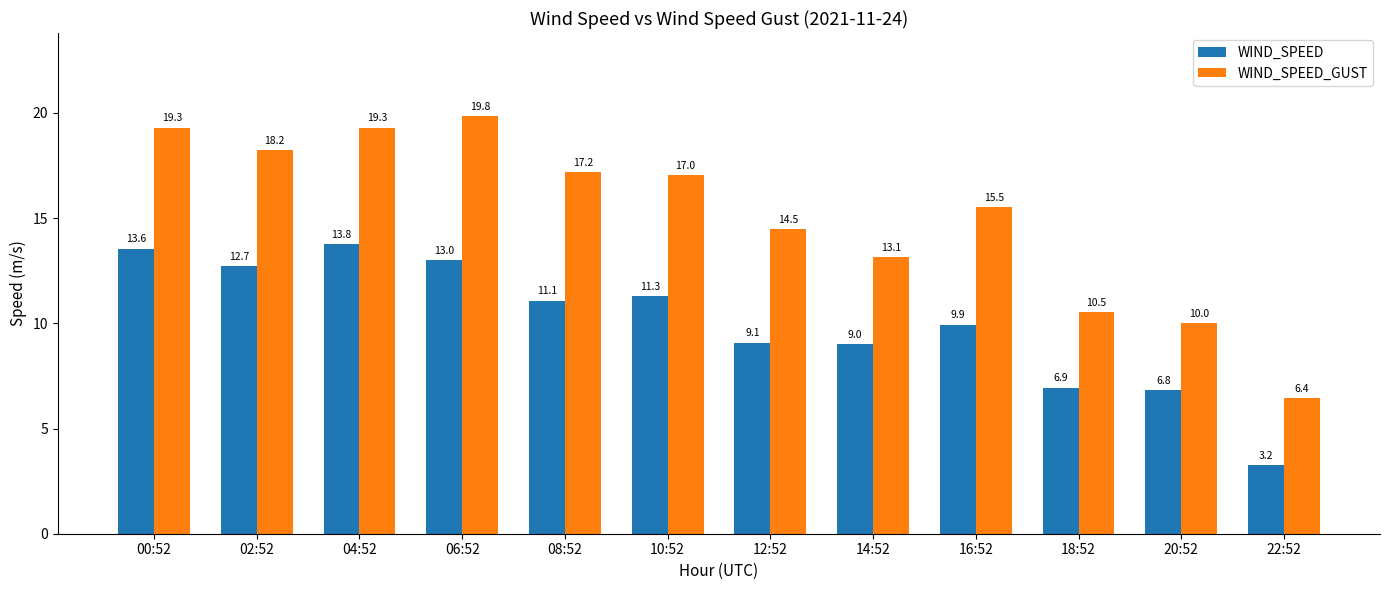

Is it true that WIND_SPEED_GUST equals 7.8 at 04:52?

False